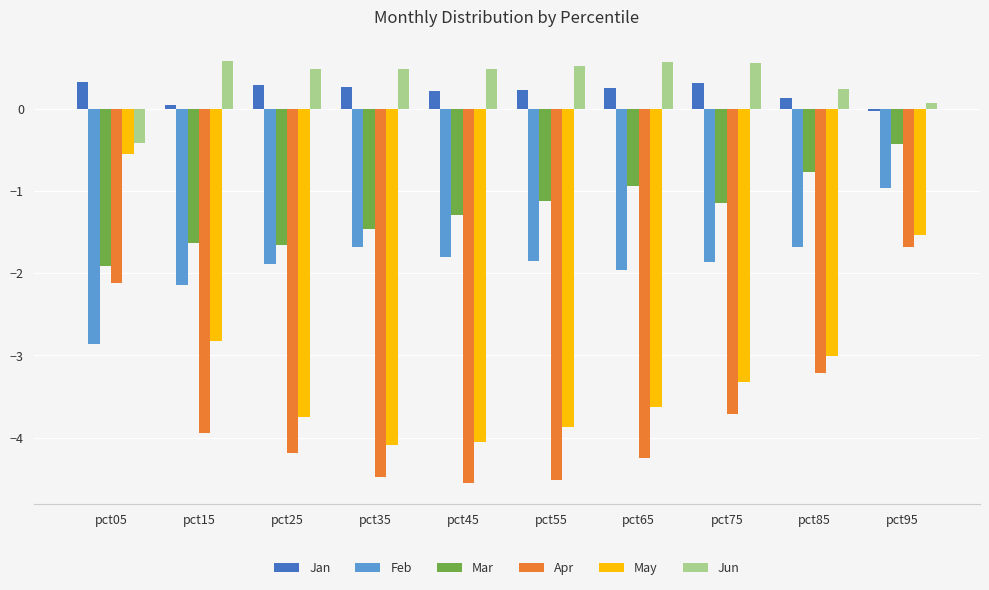

What is the difference between the maximum and minimum values in the May series?

3.5